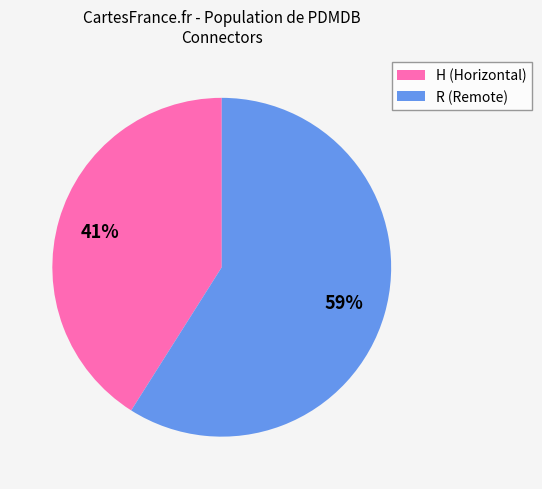

Rank the categories by value from lowest to highest.

H, R